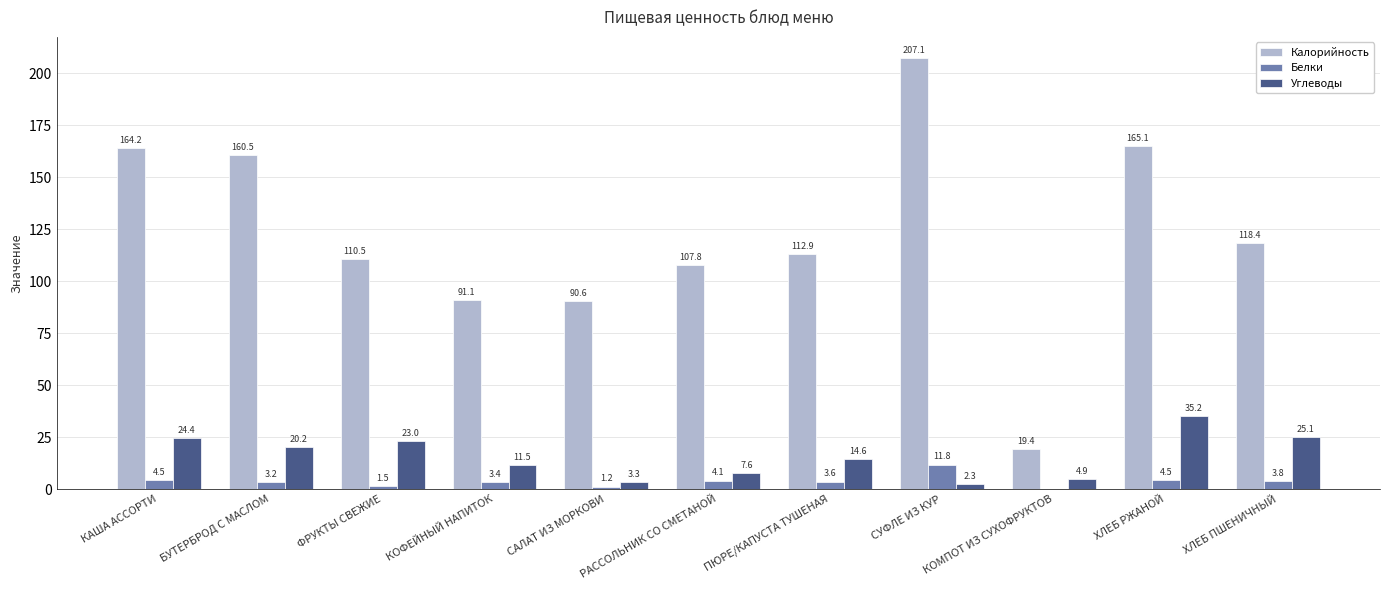

At which label does Белки first exceed 3?

КАША АССОРТИ